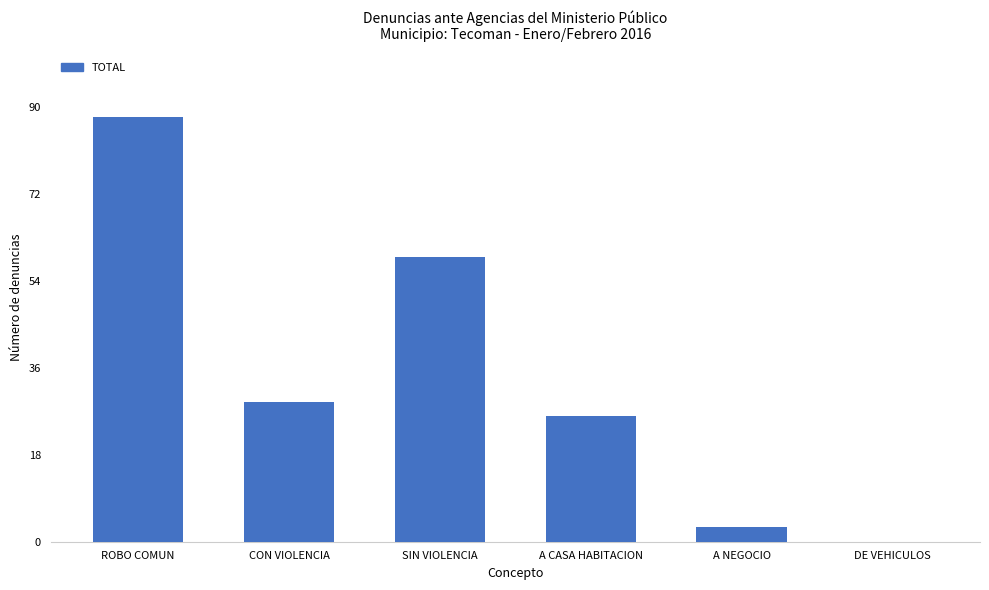

Reading right to left, extract all data points from this chart.

DE VEHICULOS=0	A NEGOCIO=3	A CASA HABITACION=26	SIN VIOLENCIA=59	CON VIOLENCIA=29	ROBO COMUN=88